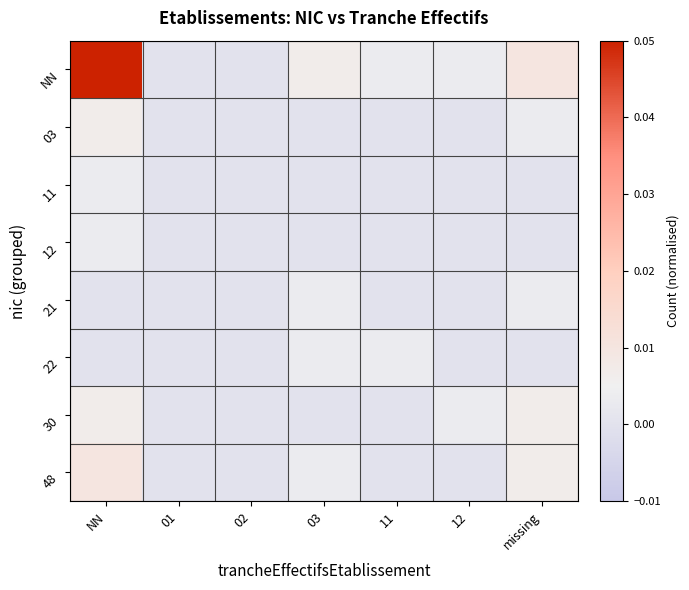

Between 03 and missing, which is larger?

missing